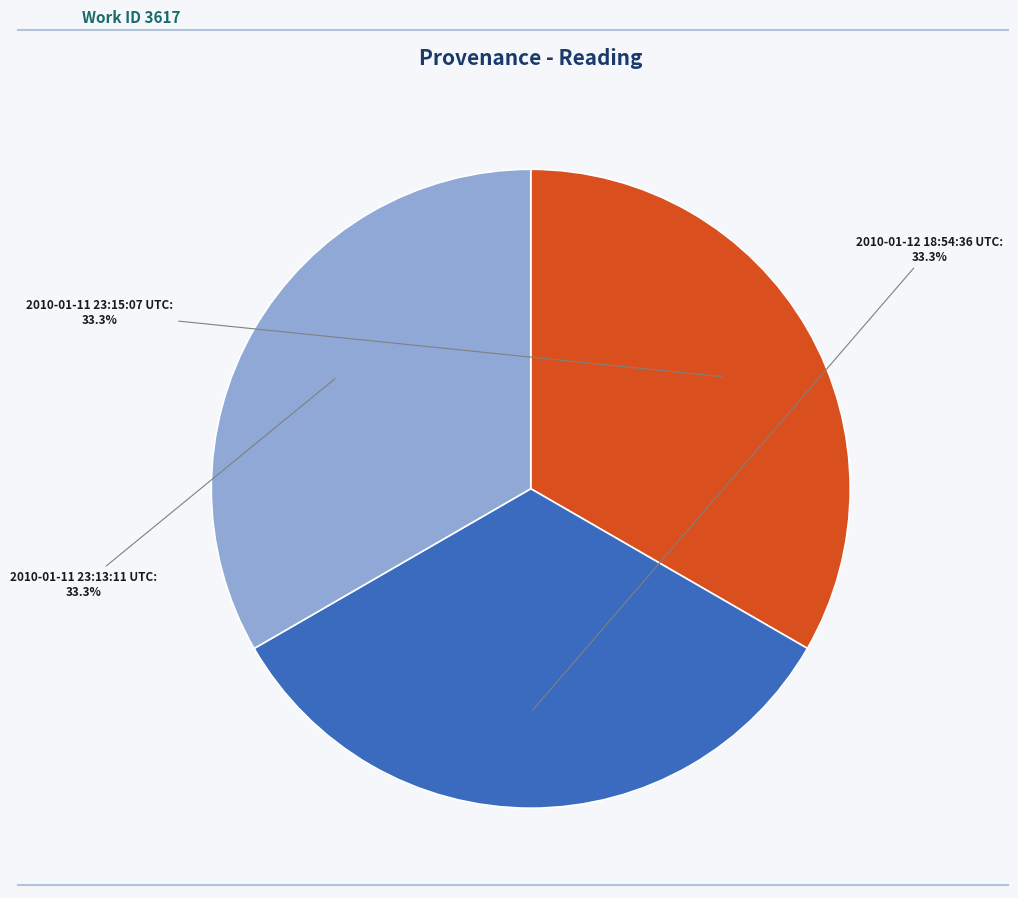

How much of the chart is everything except 2010-01-12 18:54:36 UTC?

66.7%